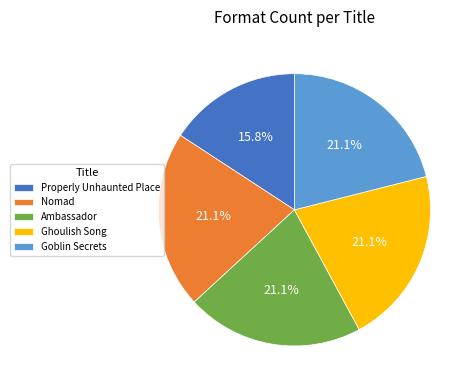

How many segments does this pie chart have?

5